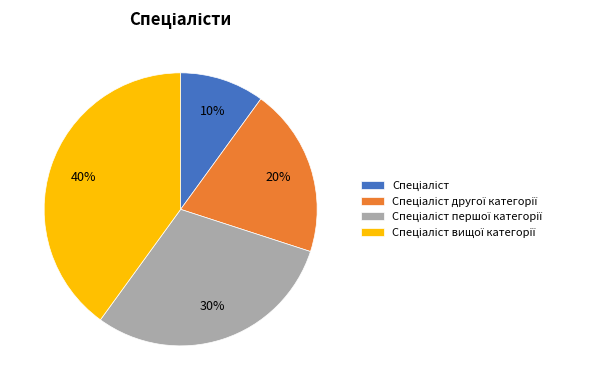

Does any single category account for the majority?

No